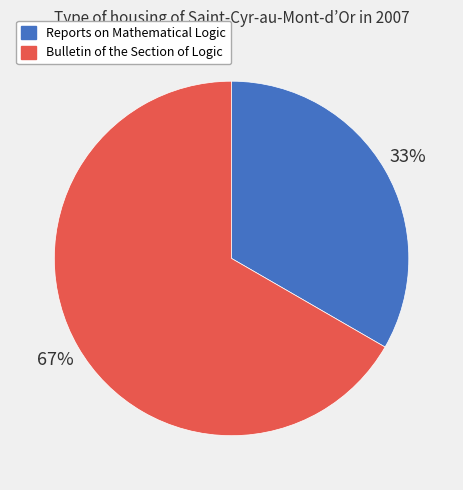

Is it true that Bulletin of the Section of Logic is 67% of the pie?

True